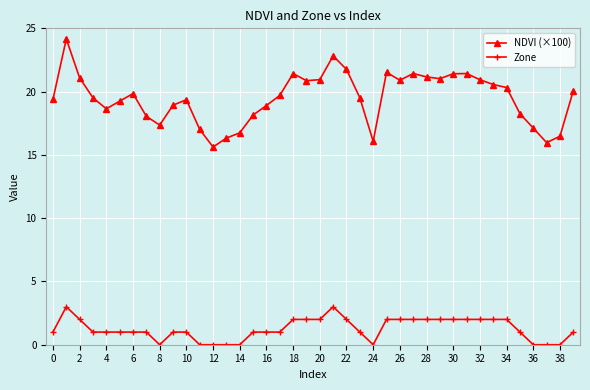

At how many categories does at least one series exceed 15?

40